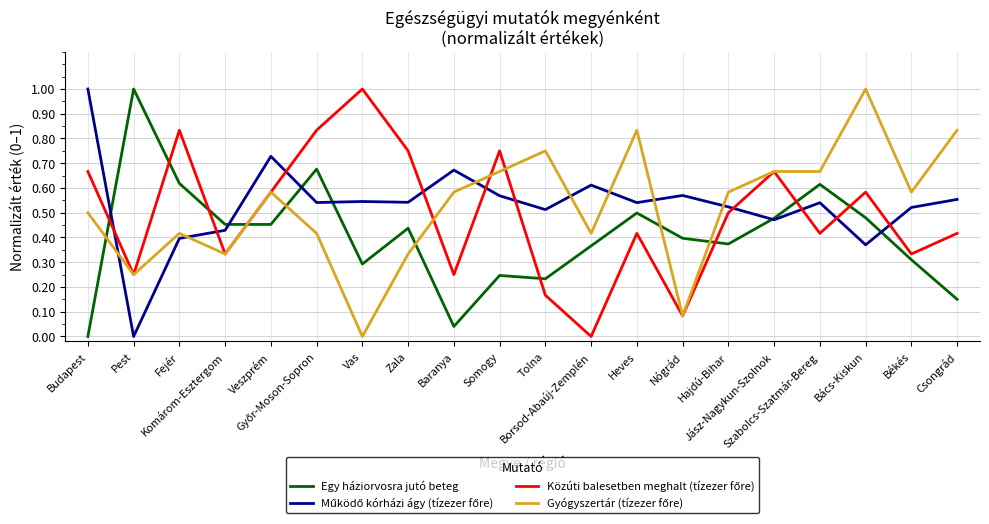

What is the maximum value shown in the chart?

1.0